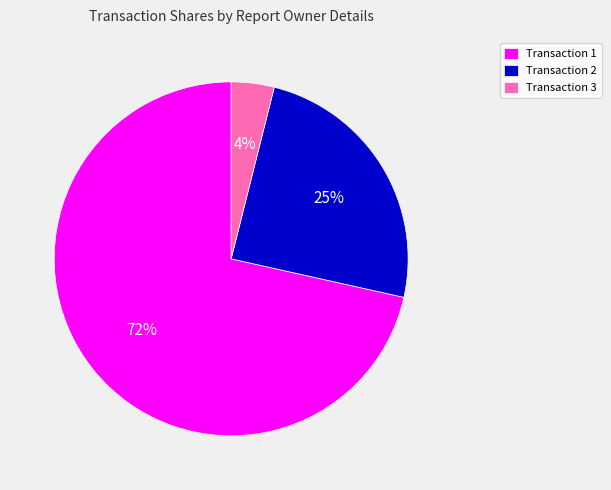

Combined, do Transaction 1 and Transaction 3 account for over 50%?

Yes